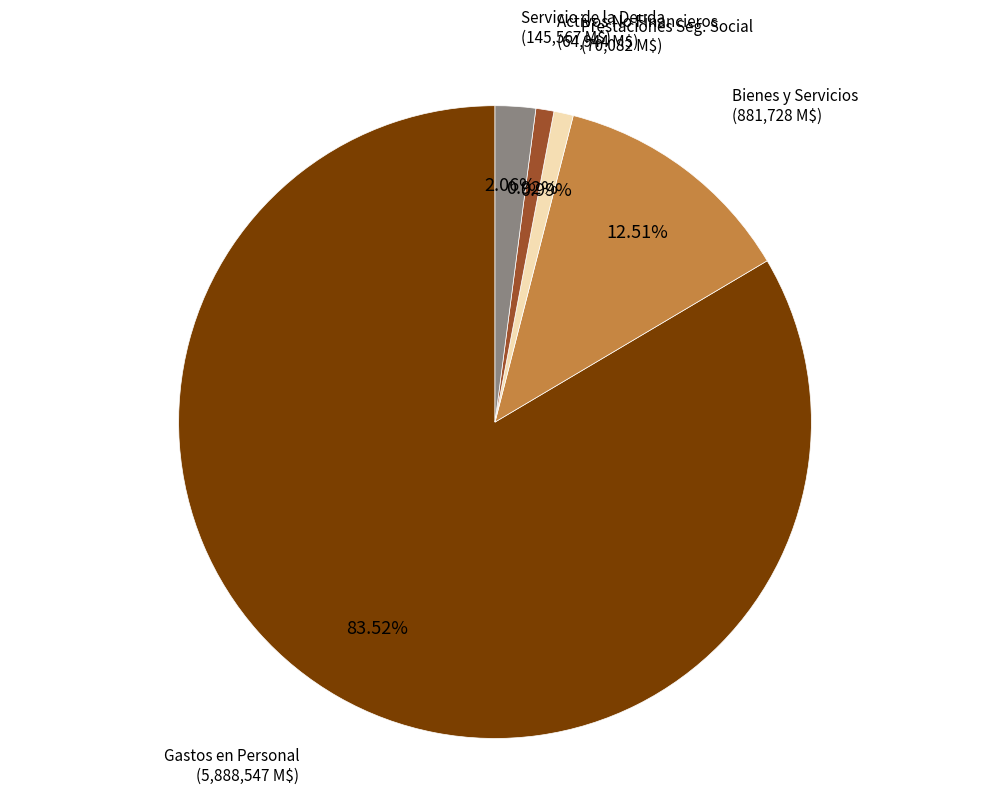

Does any single category account for the majority?

Yes